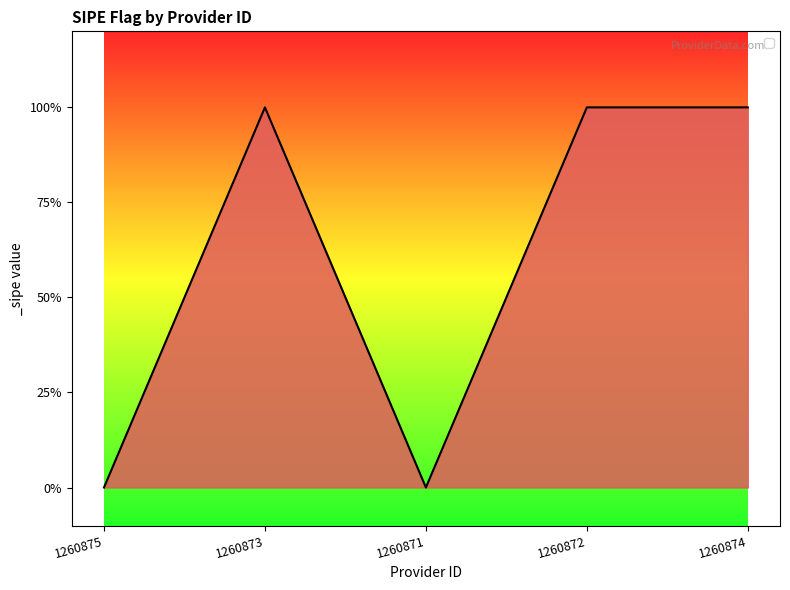

True or false: the data shows 0 at 1260873.

False